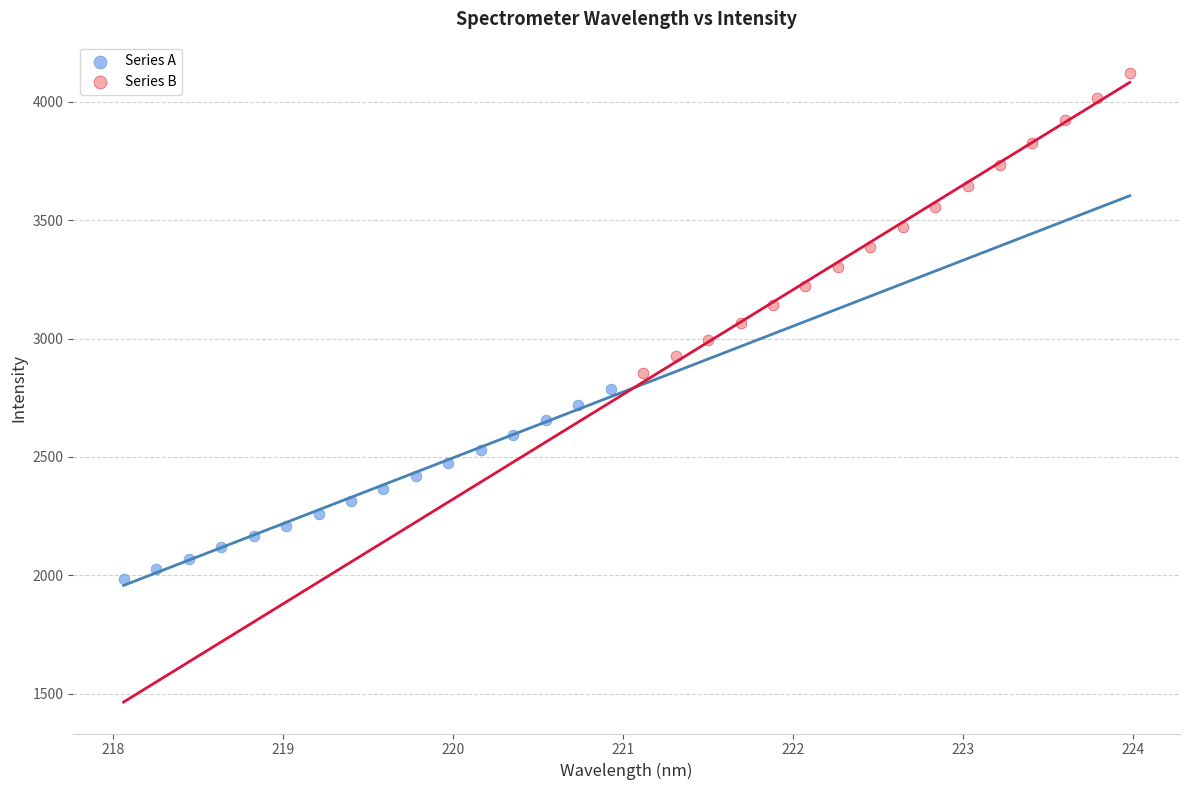

Which series contains the lowest Y value?

Series A